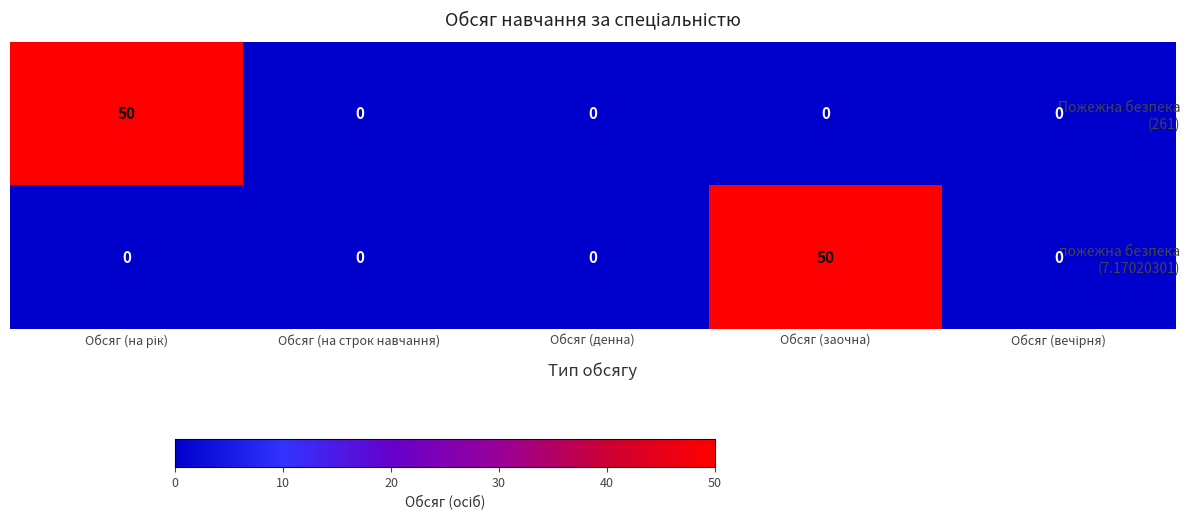

What is the spread (max minus min) of values at Обсяг (заочна)?

50